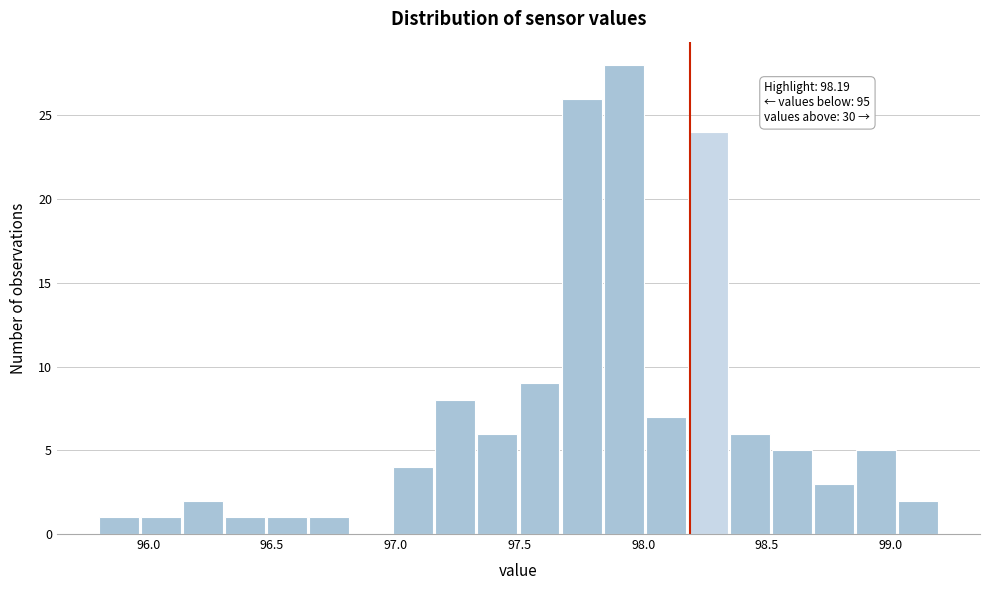

Around what value on the x-axis is the tallest bar? Give the approximate position of its centre, as read against the axis.

97.90